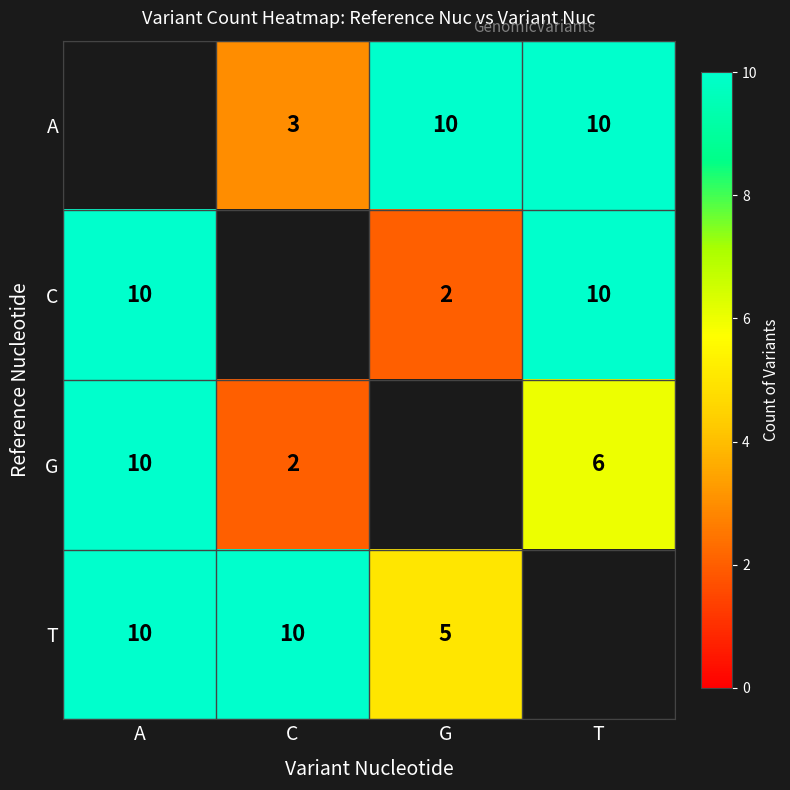

What is the maximum value shown in the chart?

10.0